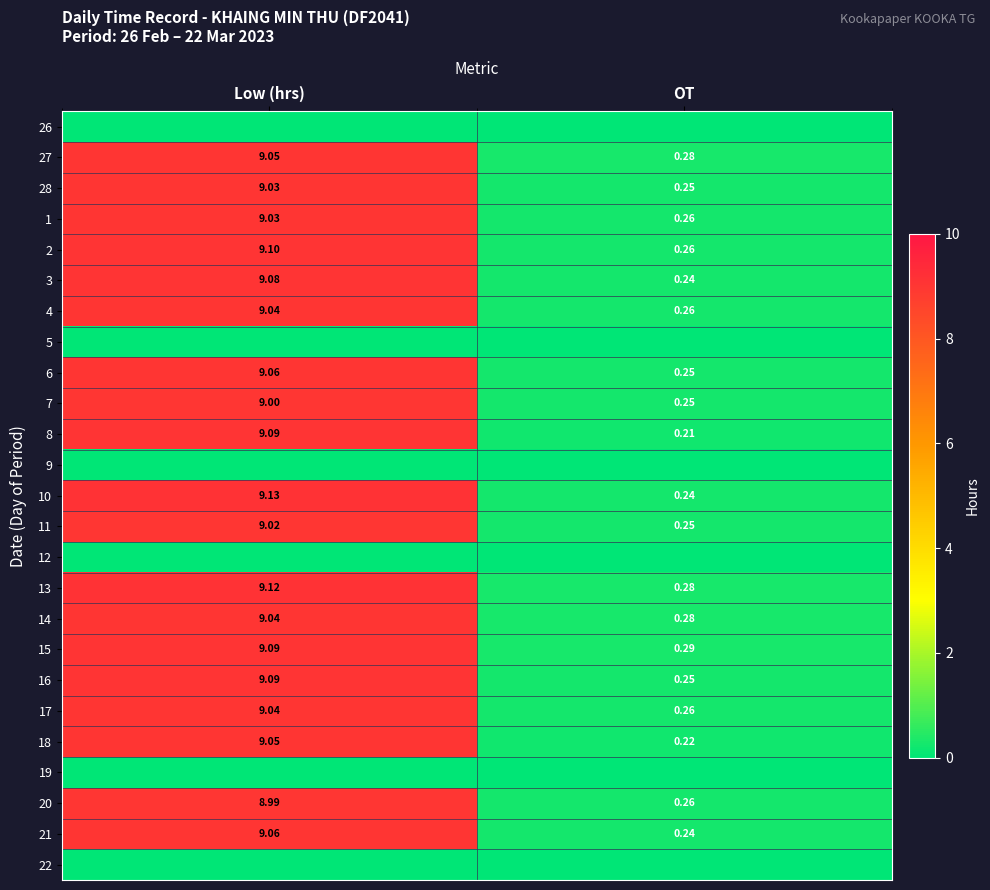

Rank the categories by 6 value from highest to lowest.

Low (hrs), OT